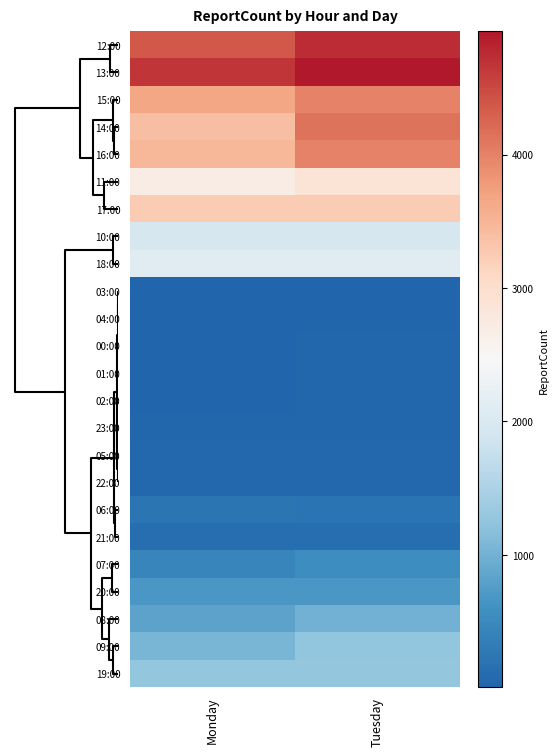

Reading left to right, list all the values displayed in this chart.

12:00: Monday=4360	Tuesday=4734
13:00: Monday=4662	Tuesday=4924
15:00: Monday=3658	Tuesday=3984
14:00: Monday=3390	Tuesday=4136
16:00: Monday=3476	Tuesday=3984
11:00: Monday=2704	Tuesday=2880
17:00: Monday=3234	Tuesday=3234
10:00: Monday=1928	Tuesday=1944
18:00: Monday=2110	Tuesday=2110
03:00: Monday=12	Tuesday=20
04:00: Monday=16	Tuesday=22
00:00: Monday=14	Tuesday=34
01:00: Monday=6	Tuesday=26
02:00: Monday=8	Tuesday=30
23:00: Monday=38	Tuesday=38
05:00: Monday=50	Tuesday=58
22:00: Monday=56	Tuesday=56
06:00: Monday=226	Tuesday=212
21:00: Monday=126	Tuesday=126
07:00: Monday=438	Tuesday=560
20:00: Monday=682	Tuesday=682
08:00: Monday=832	Tuesday=1002
09:00: Monday=1048	Tuesday=1244
19:00: Monday=1264	Tuesday=1264